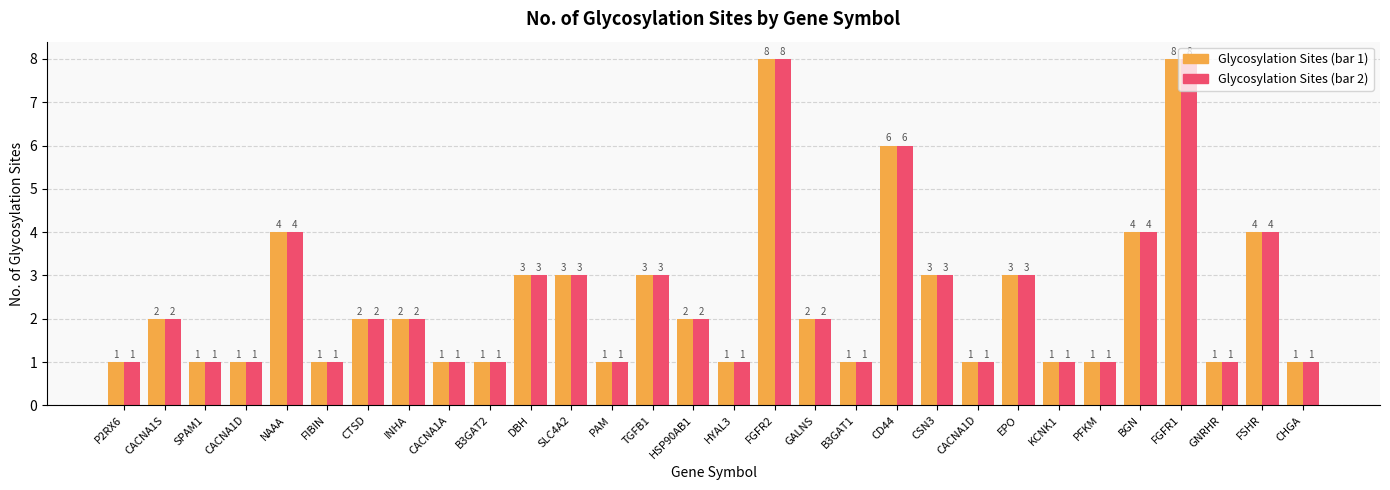

Are the bars grouped side by side (vs. stacked)?

Yes